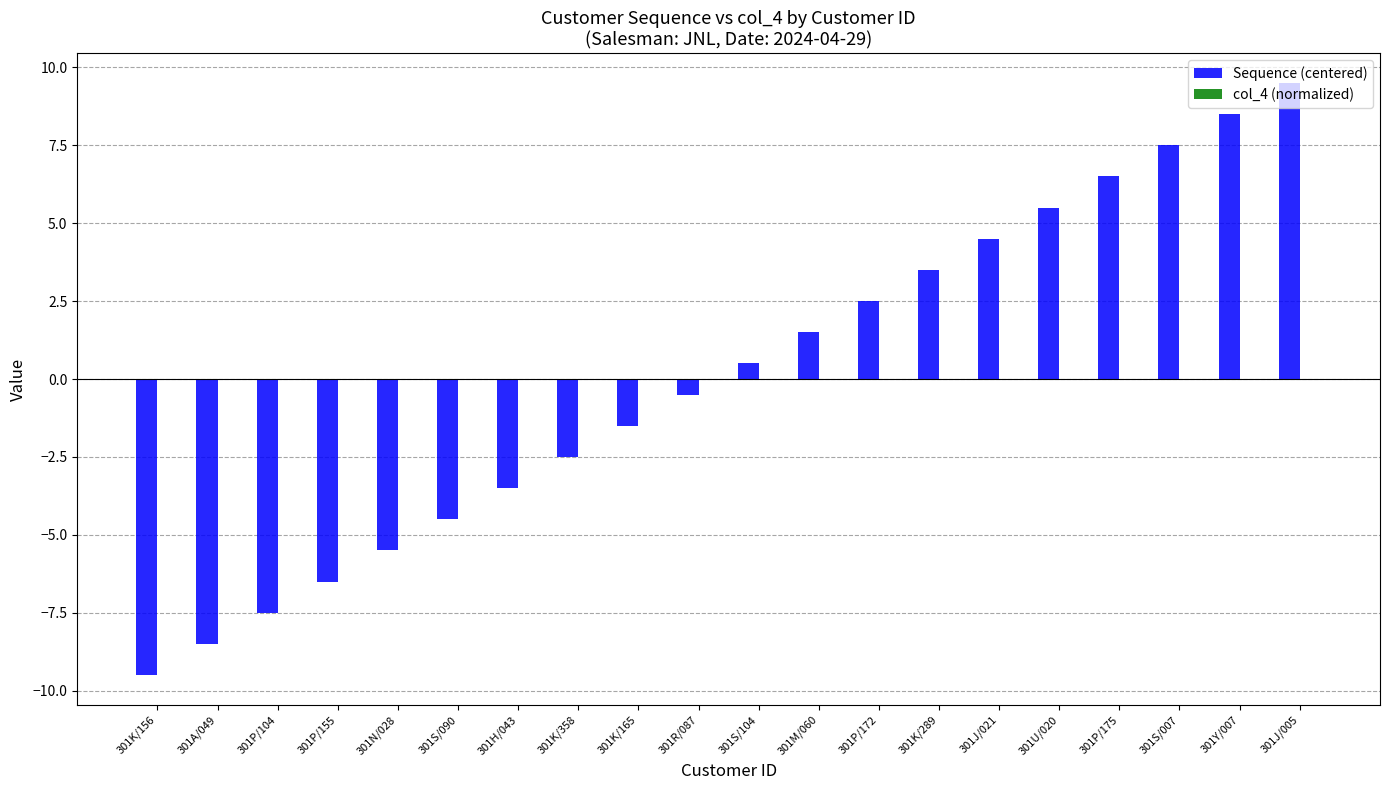

The value at 301N/028 is -3.4. True or false?

False